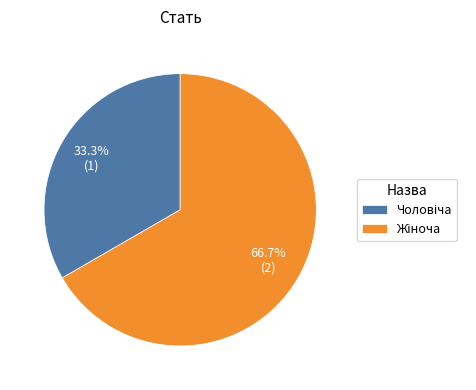

Is there a majority slice in this chart?

Yes